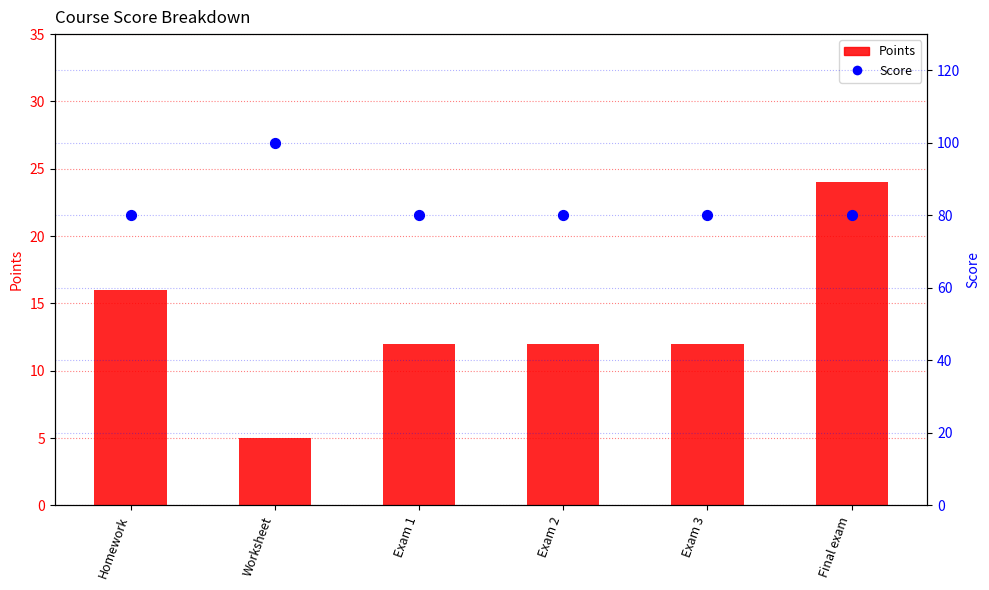

What is the total value across all series at Exam 3?

92